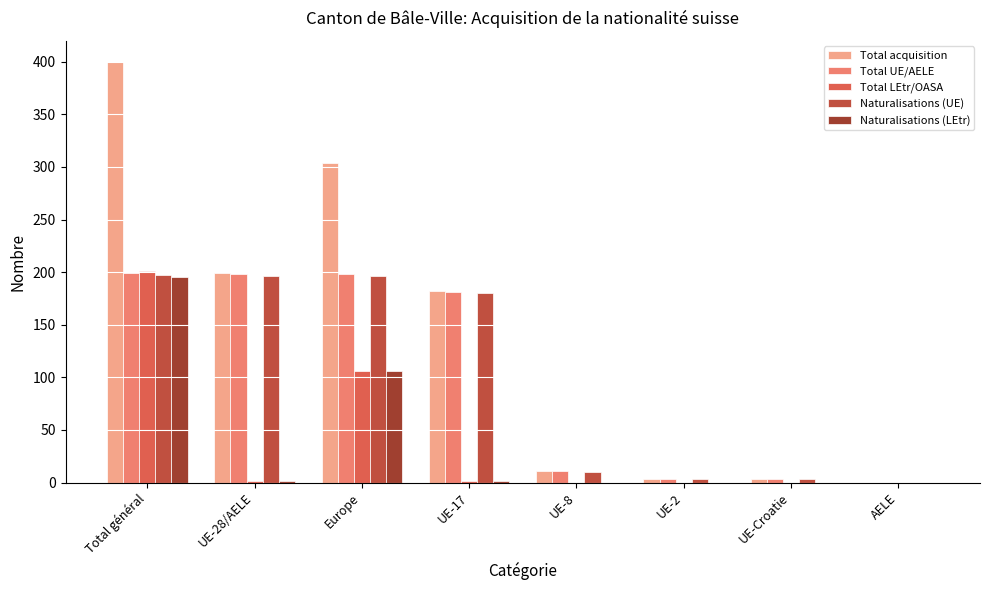

Which category has the lowest value in the Total LEtr/OASA series?

UE-8